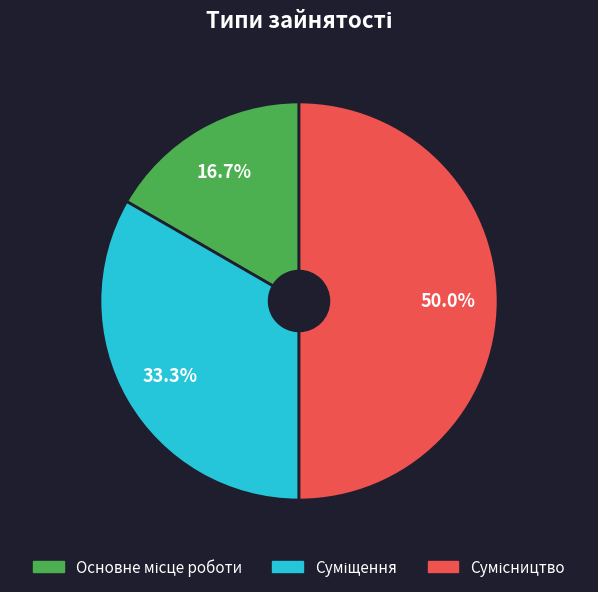

What is the change in value from Суміщення to Сумісництво?

+1